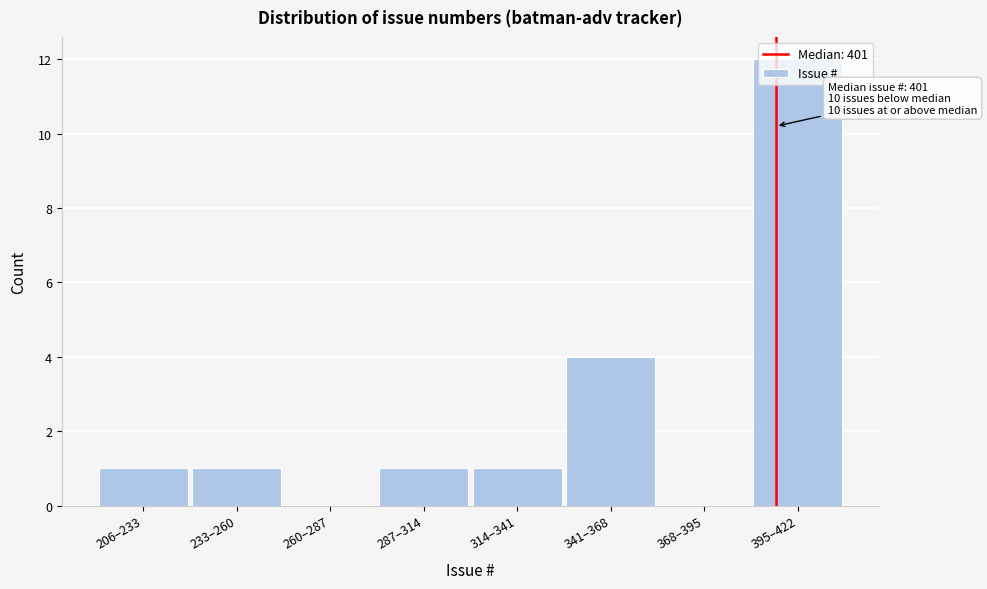

What is the maximum value shown in the chart?

12